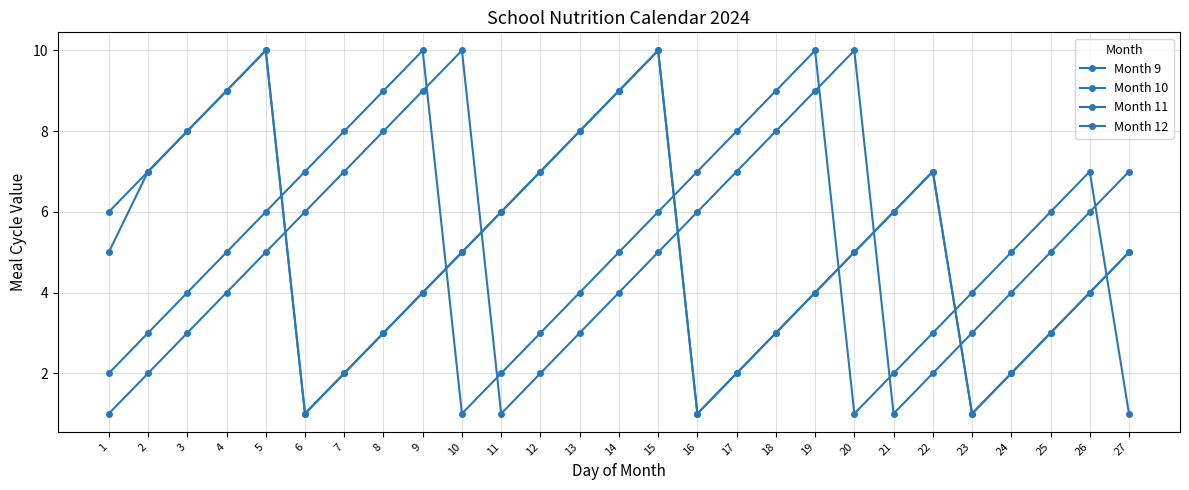

What is the average value of the Month 11 series?

5